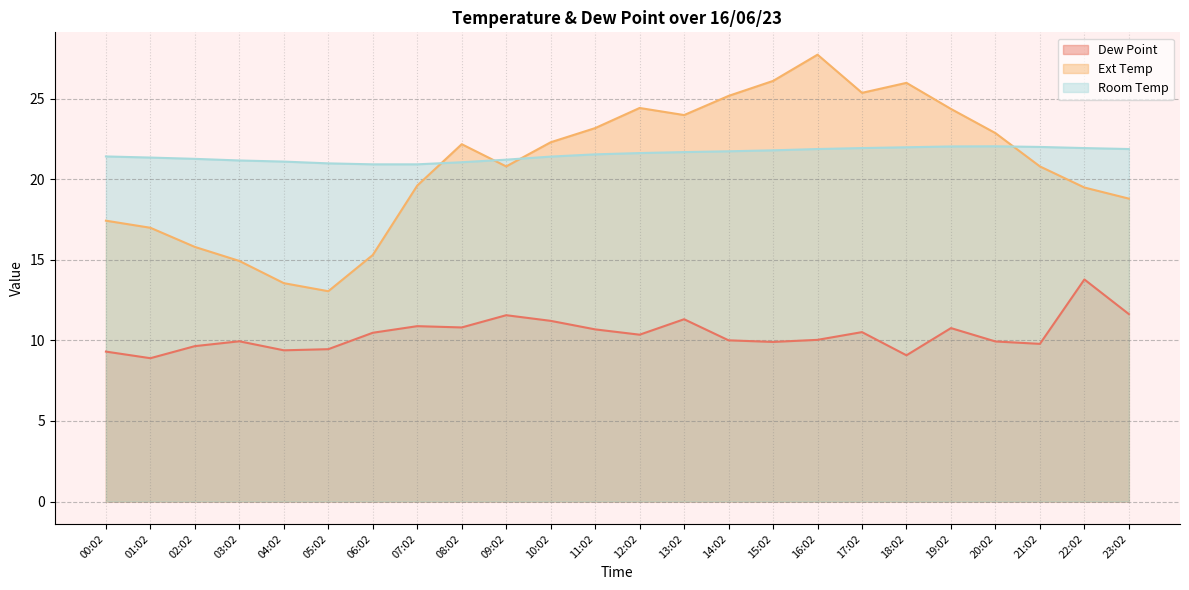

What is the spread (max minus min) of values at 16:02?

17.7